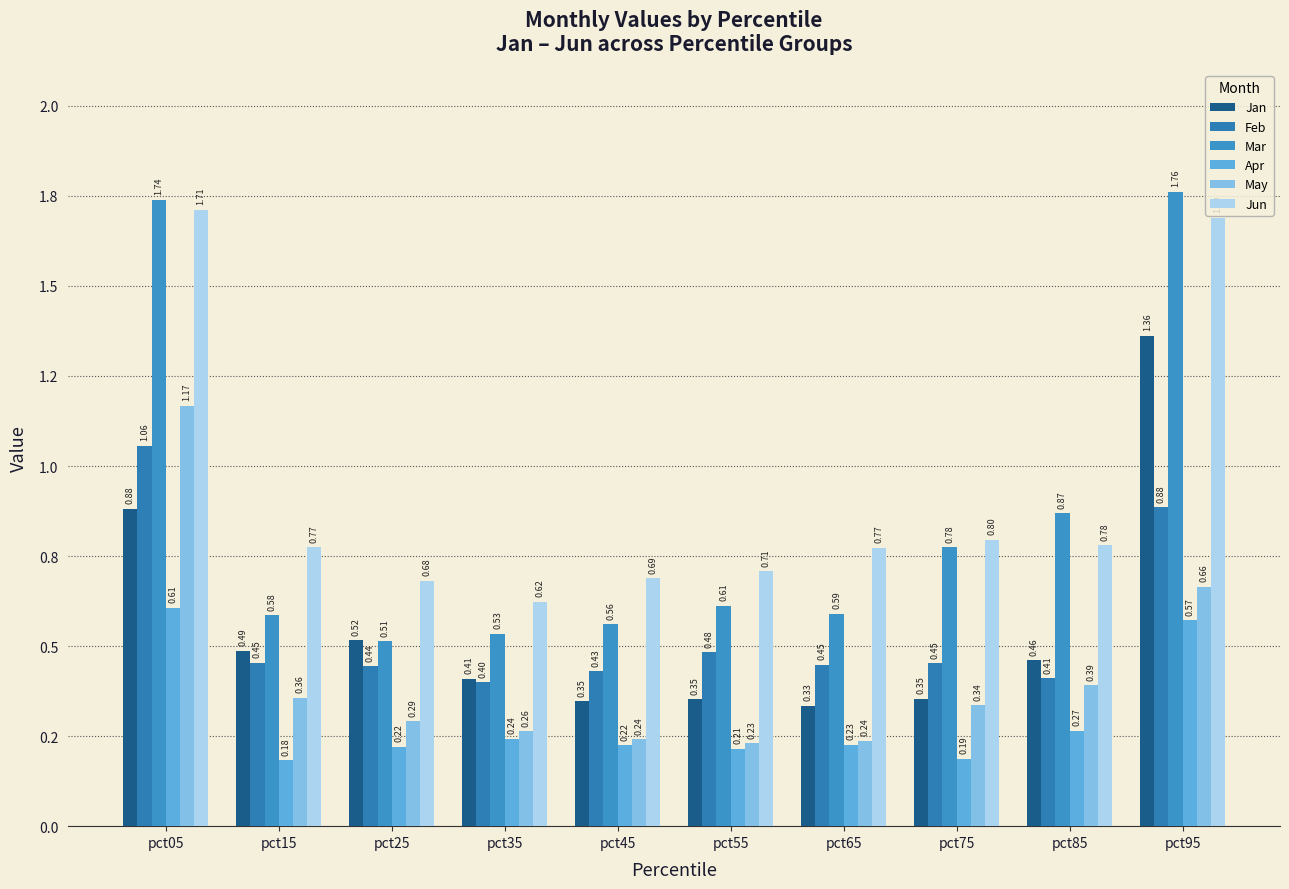

Reading left to right, list all the values displayed in this chart.

Jan: 0.9	0.5	0.5	0.4	0.3	0.4	0.3	0.4	0.5	1.4
Feb: 1.1	0.5	0.4	0.4	0.4	0.5	0.4	0.5	0.4	0.9
Mar: 1.7	0.6	0.5	0.5	0.6	0.6	0.6	0.8	0.9	1.8
Apr: 0.6	0.2	0.2	0.2	0.2	0.2	0.2	0.2	0.3	0.6
May: 1.2	0.4	0.3	0.3	0.2	0.2	0.2	0.3	0.4	0.7
Jun: 1.7	0.8	0.7	0.6	0.7	0.7	0.8	0.8	0.8	1.7